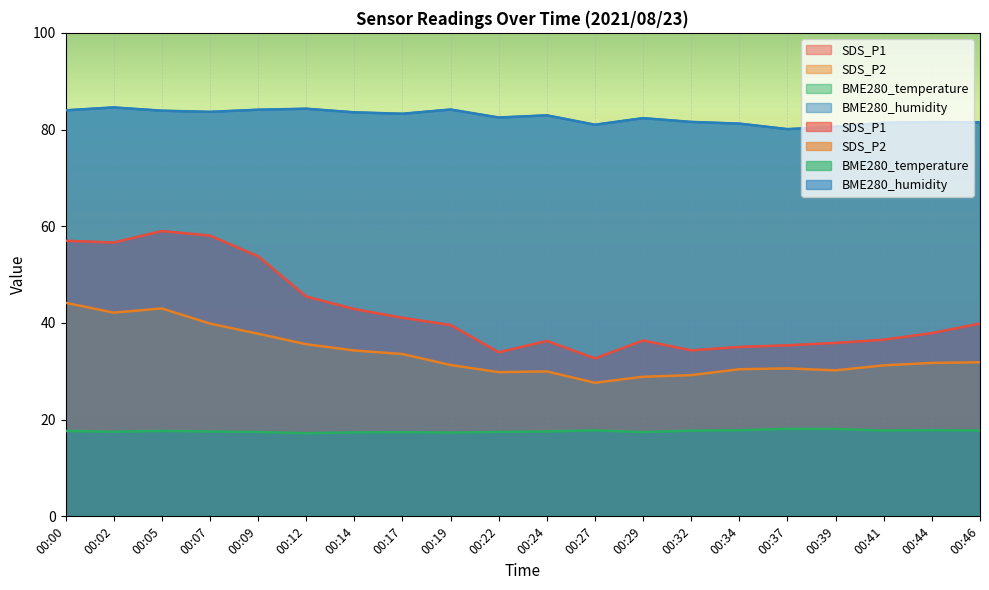

Does the chart display data point markers on the line(s)?

No